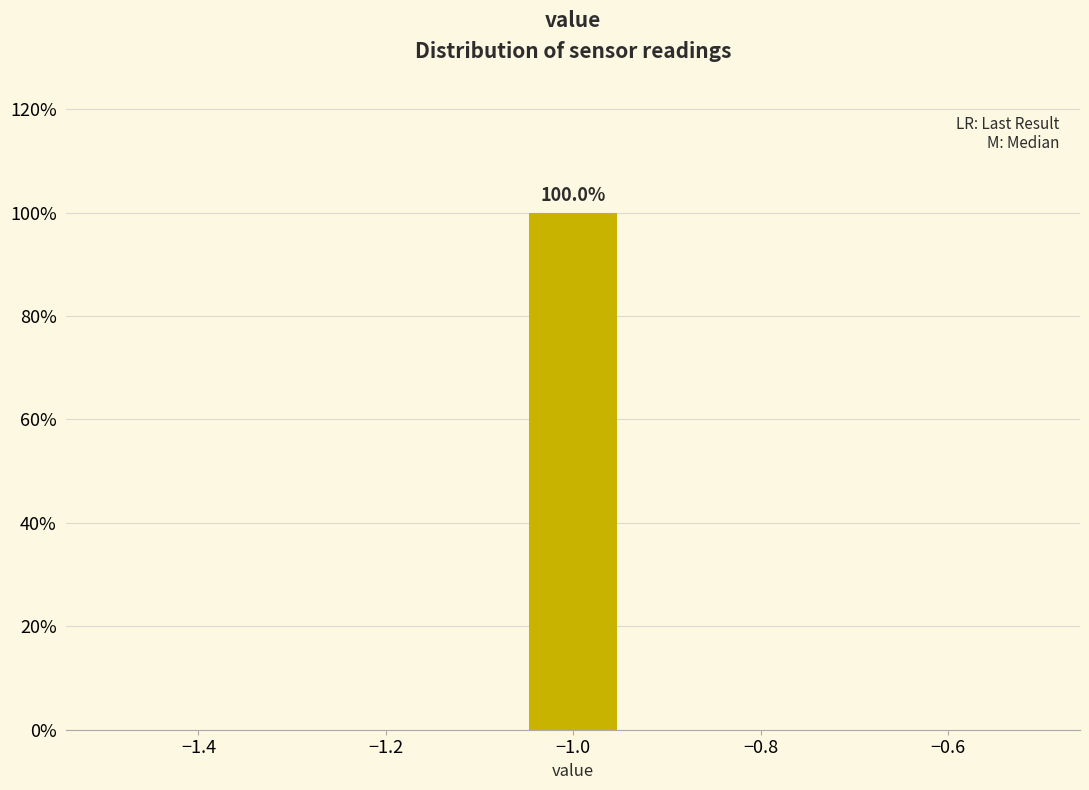

Which range on the x-axis has the tallest bar?

-1.06 to -0.94